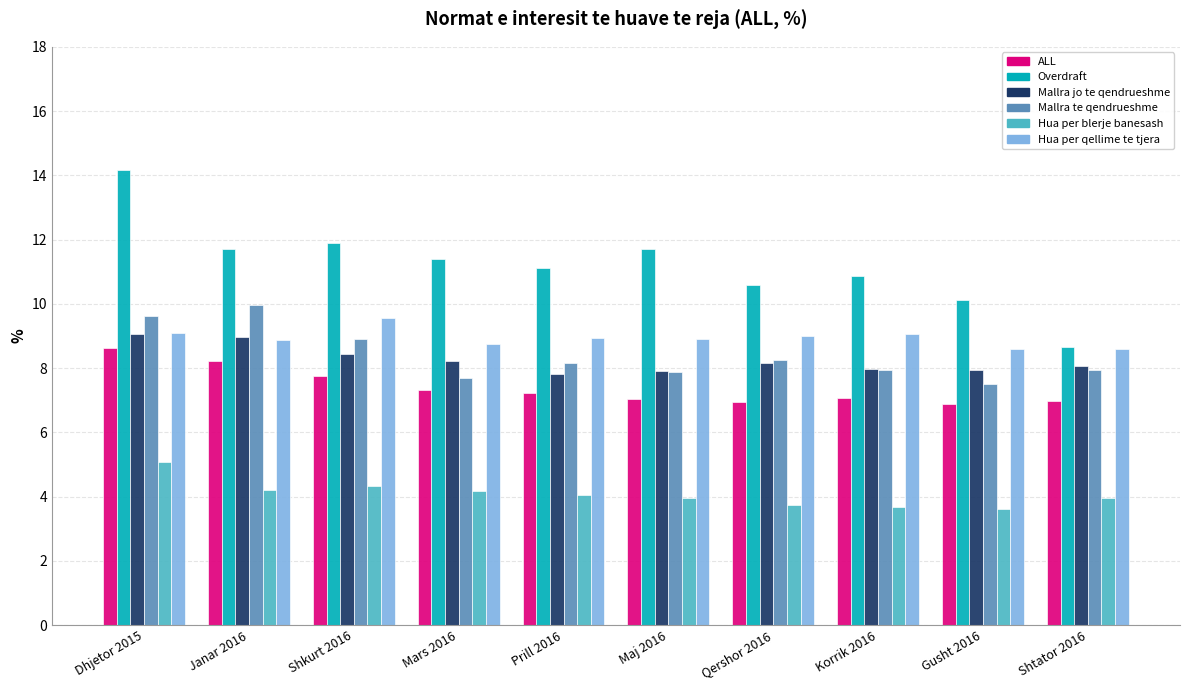

Is it true that Mallra jo te qendrueshme equals 8.2 at Qershor 2016?

True